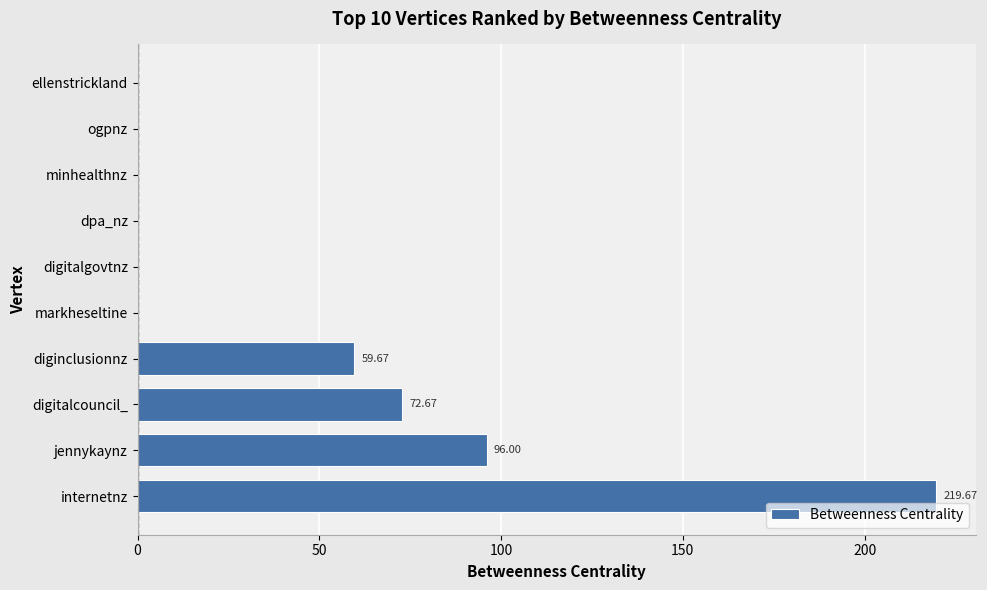

What is the change in value from internetnz to ellenstrickland?

-219.7